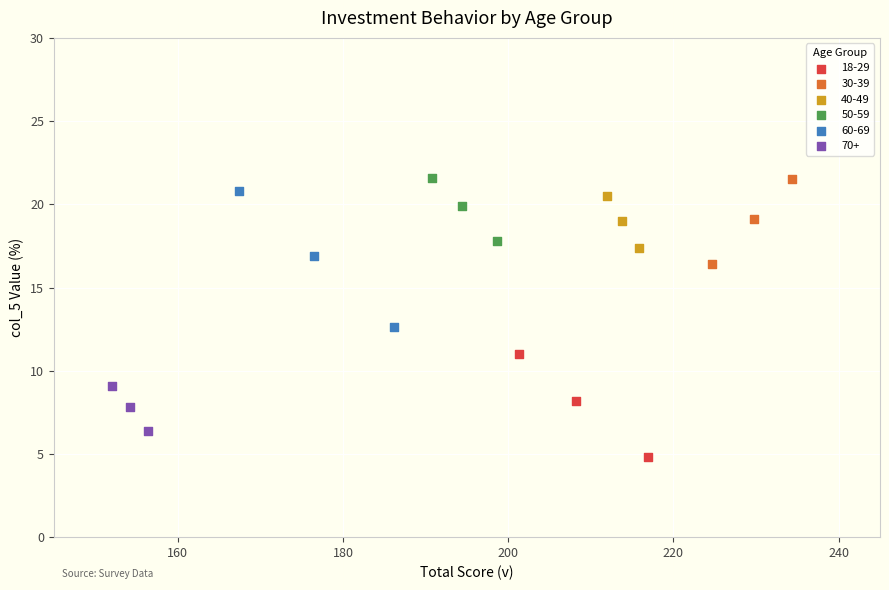

Which series contains the lowest Y value?

18-29